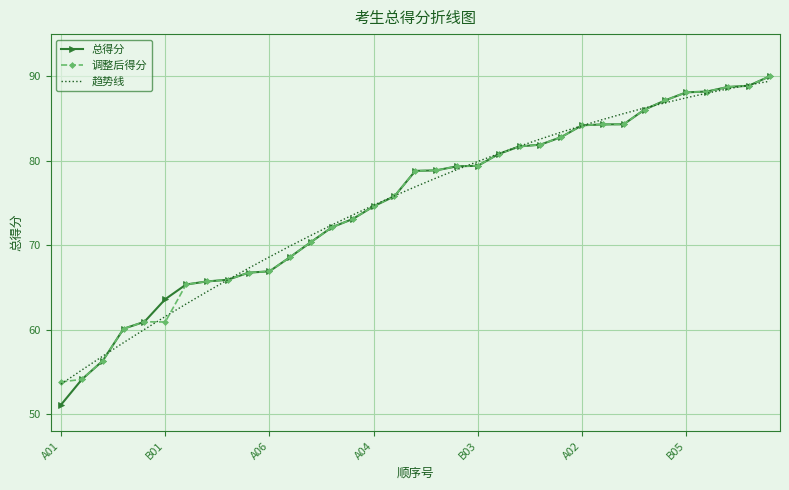

What is the smallest value displayed?

51.1